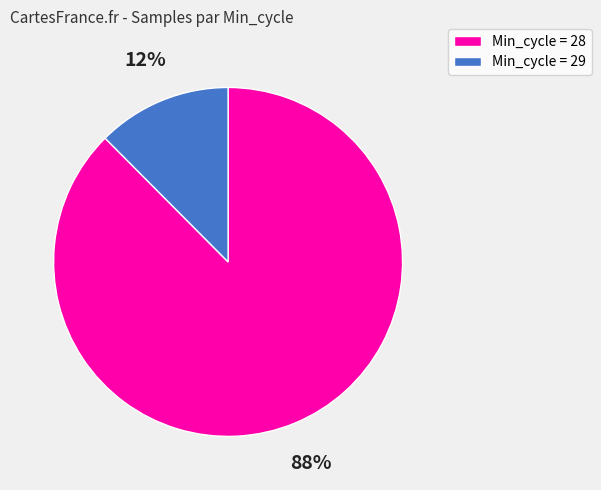

To the nearest percent, what portion does Min_cycle = 28 represent?

88%